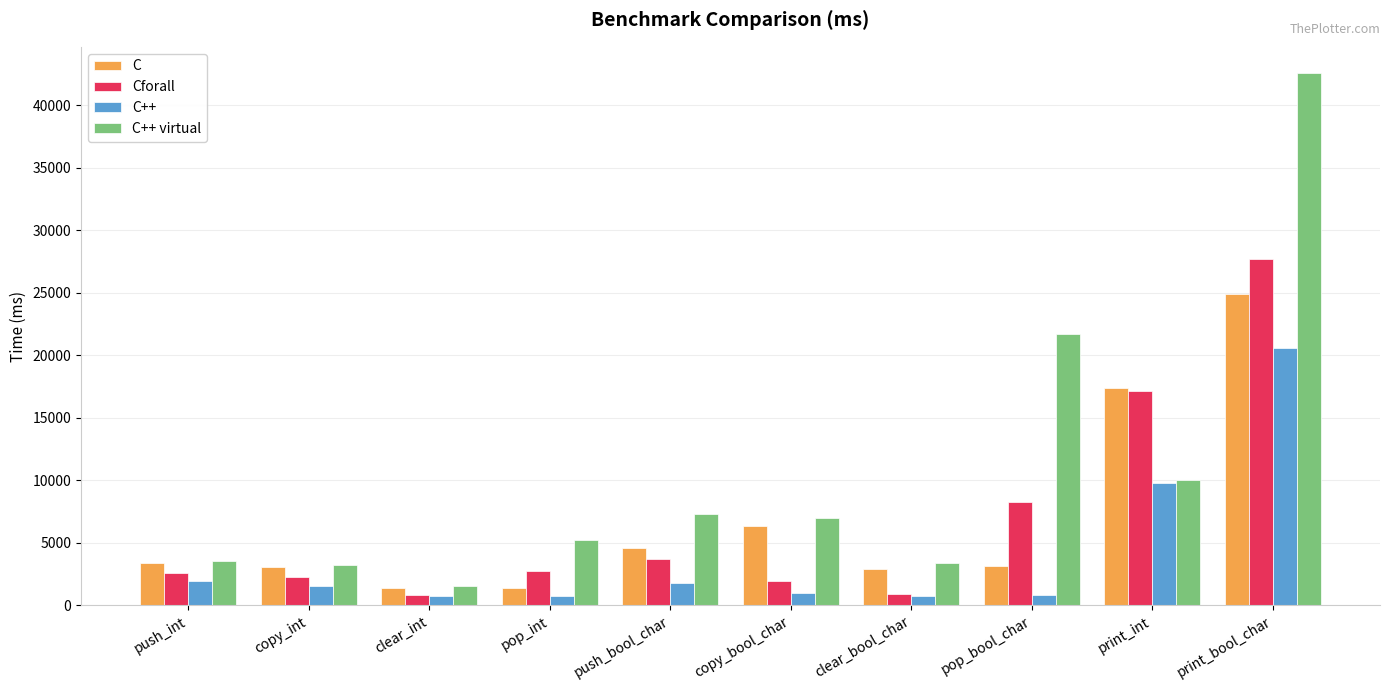

At which label does C++ virtual reach its minimum?

clear_int